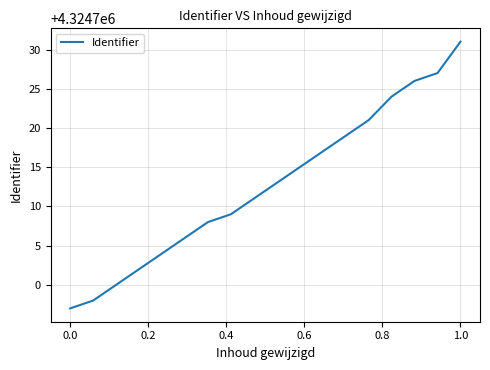

True or false: the data has more than 0 interior local peaks.

False